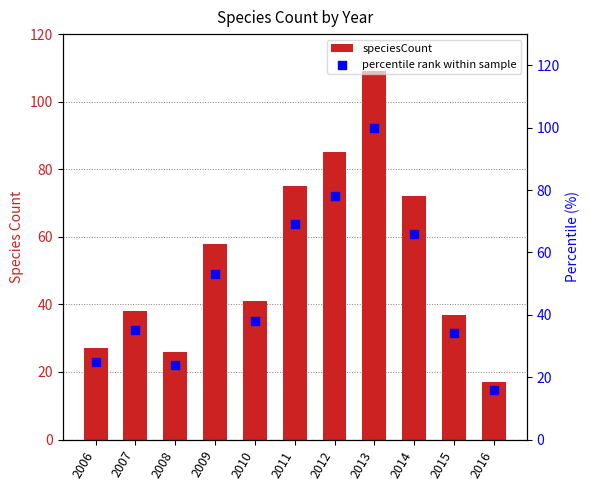

At which category is the sum across all series the highest?

2013